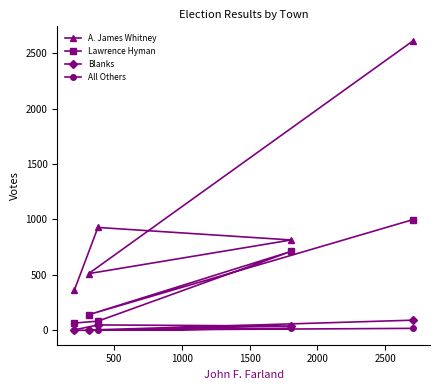

At how many categories does at least one series exceed 600?

3